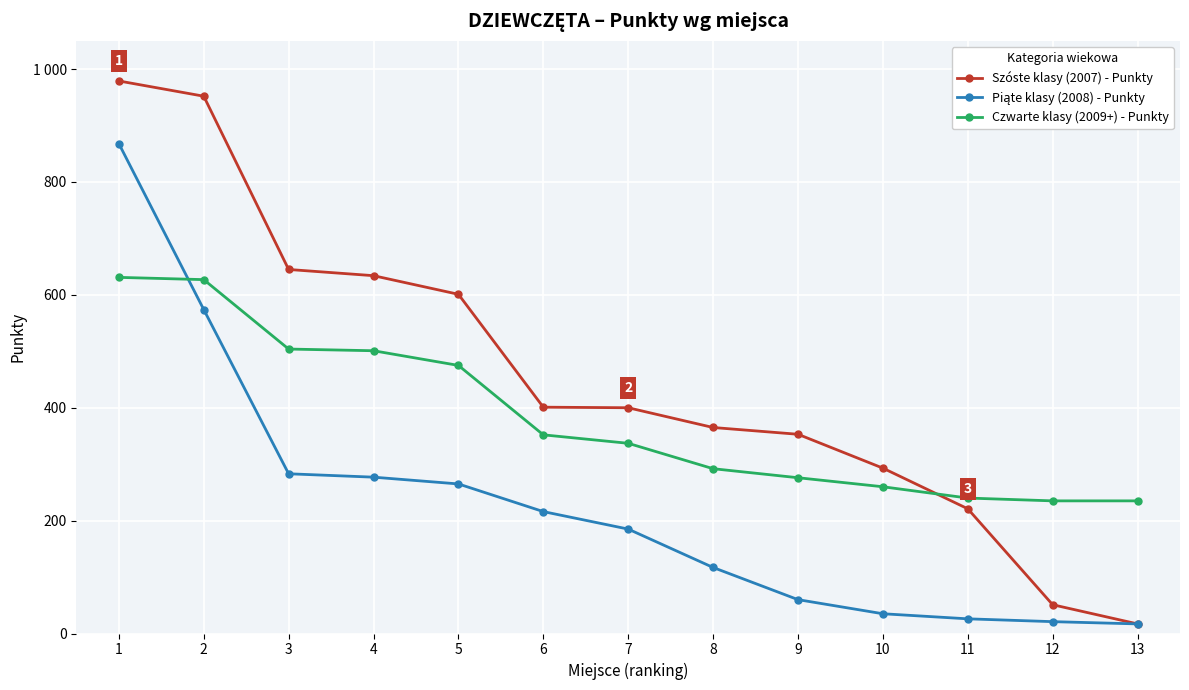

Rank the series by their maximum value, from highest to lowest.

Szóste klasy (2007) - Punkty, Piąte klasy (2008) - Punkty, Czwarte klasy (2009+) - Punkty